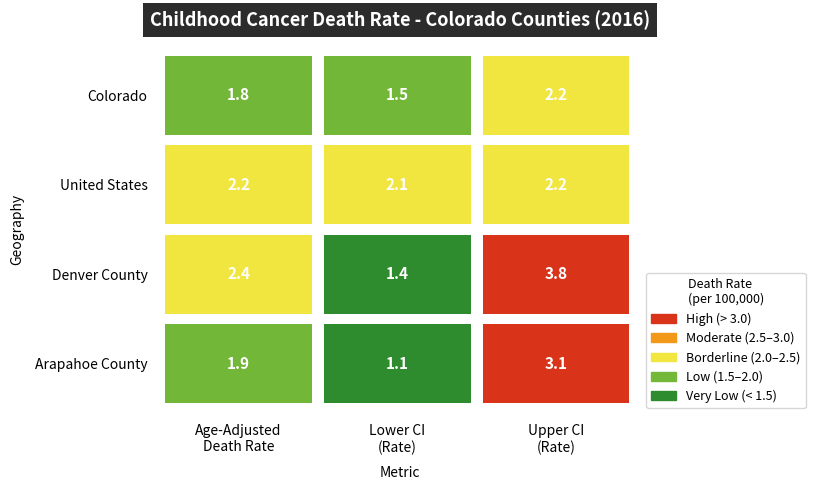

Is the value of United States at Upper CI (Rate) greater than the value of Denver County at Age-Adjusted Death Rate?

No